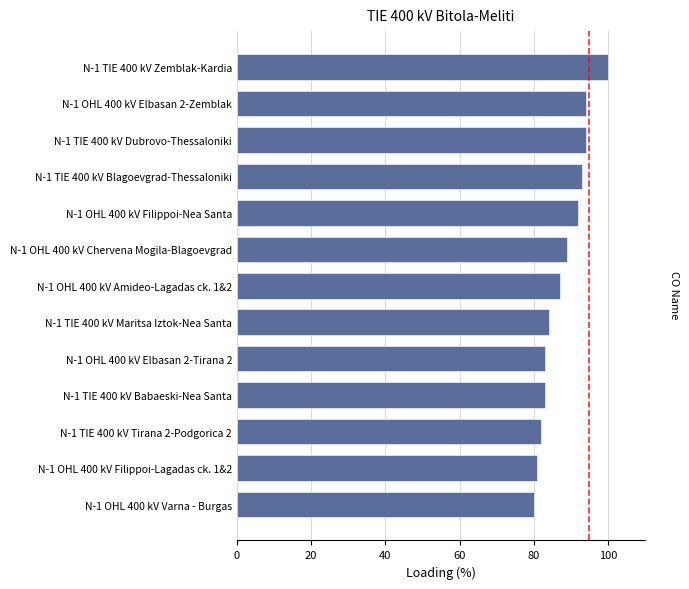

What position from the bottom is N-1 TIE 400 kV Tirana 2-Podgorica 2?

3